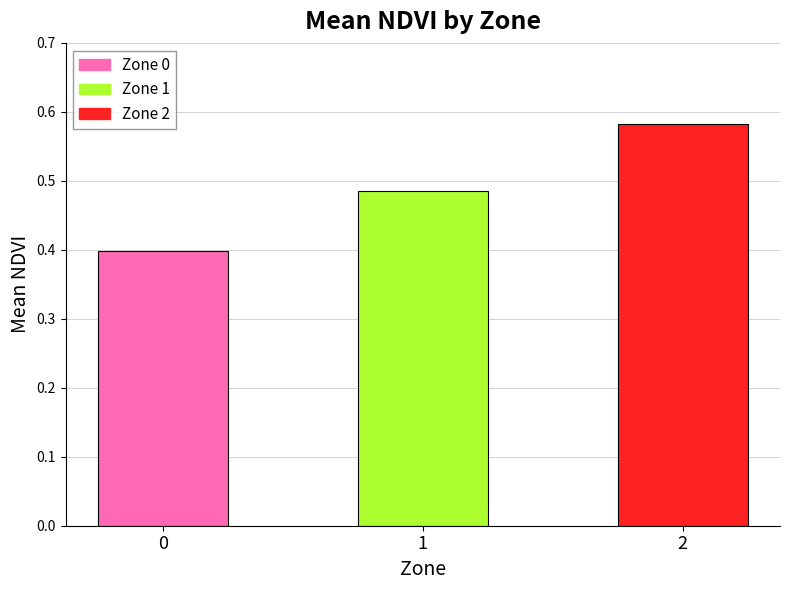

Count the values in the range 0 to 1.

3